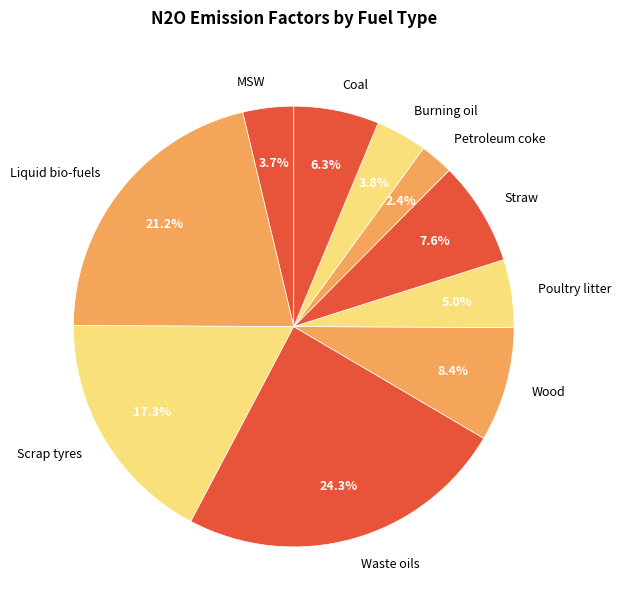

Does any single category account for the majority?

No